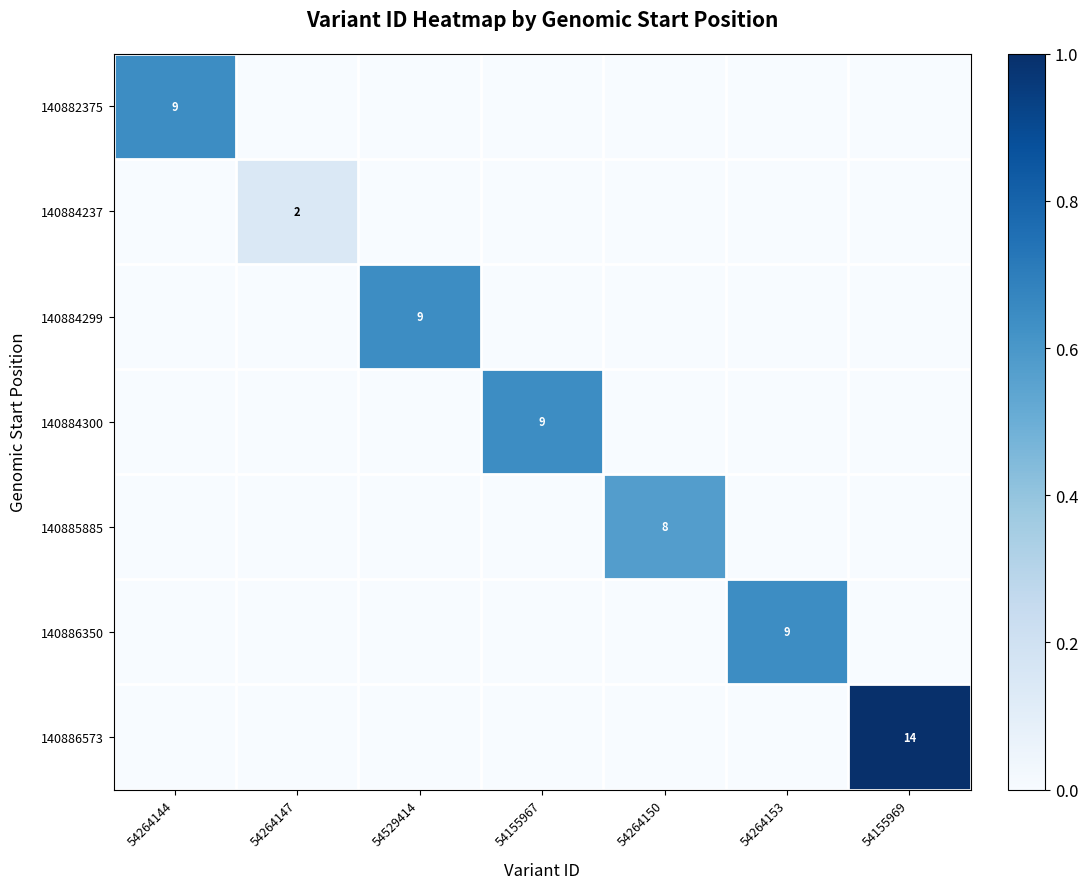

How many values in the 140886350 series exceed 0?

1